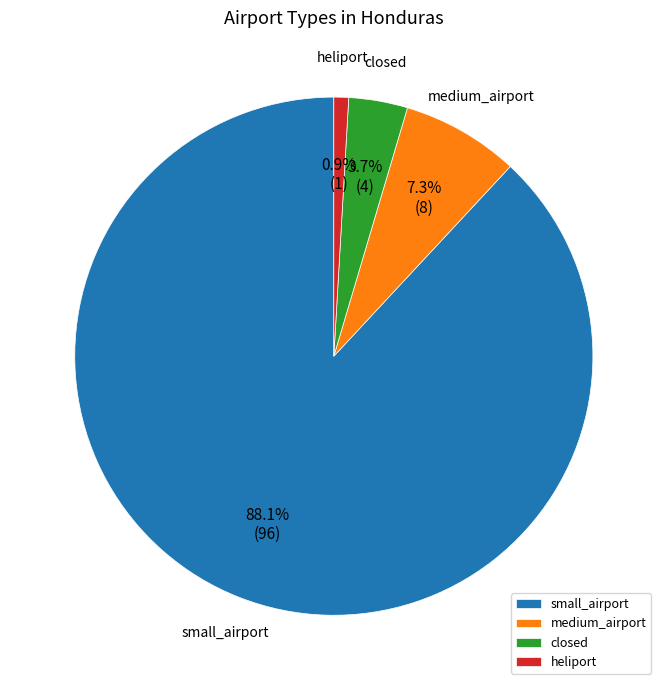

To the nearest percent, what is the average slice percentage?

25%